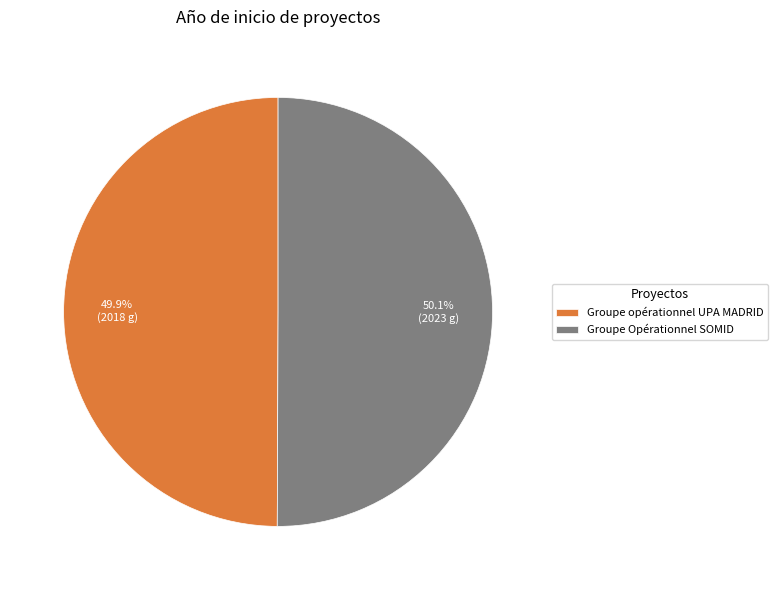

What percentage is the Groupe opérationnel UPA MADRID slice, to the nearest percent?

50%